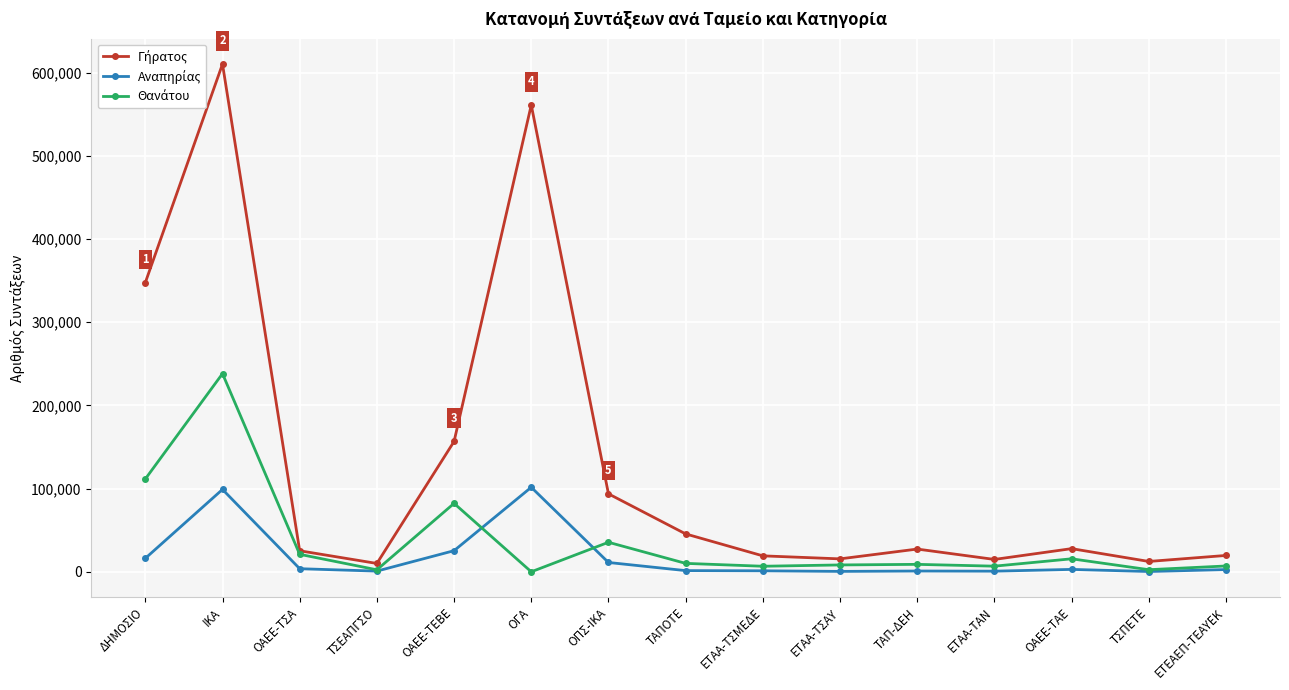

What is the spread (max minus min) of values at ΙΚΑ?

511261